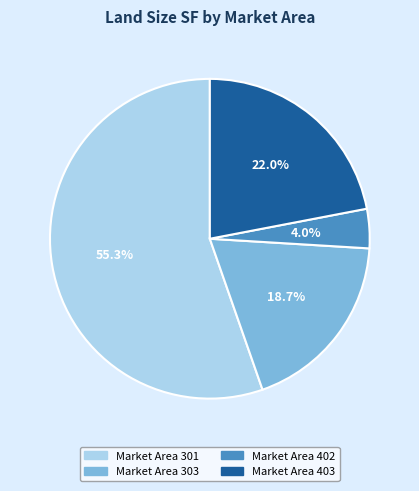

Do Market Area 402 and Market Area 301 together represent more than half of the pie?

Yes